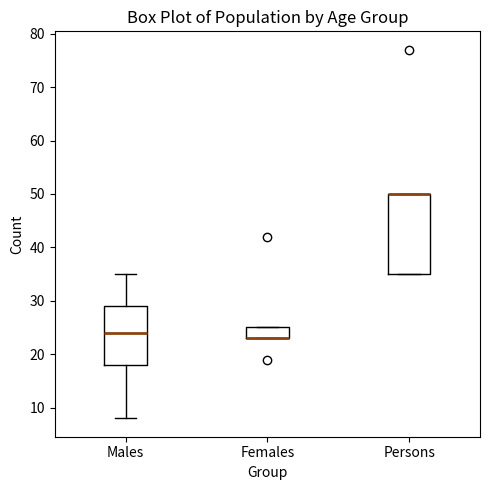

Reading left to right, read every box against the y-axis: the position of its median line, the range the box covers, and the ends of its whiskers. The values are not printed on the chart, so give them approximately, as read against the axis.

Males: median 24, box 18 to 29, whiskers 8 to 35
Females: median 23 (drawn on the box's lower edge), box 23 to 25, whiskers 23 to 25
Persons: median 50 (drawn on the box's upper edge), box 35 to 50, whiskers 35 to 50